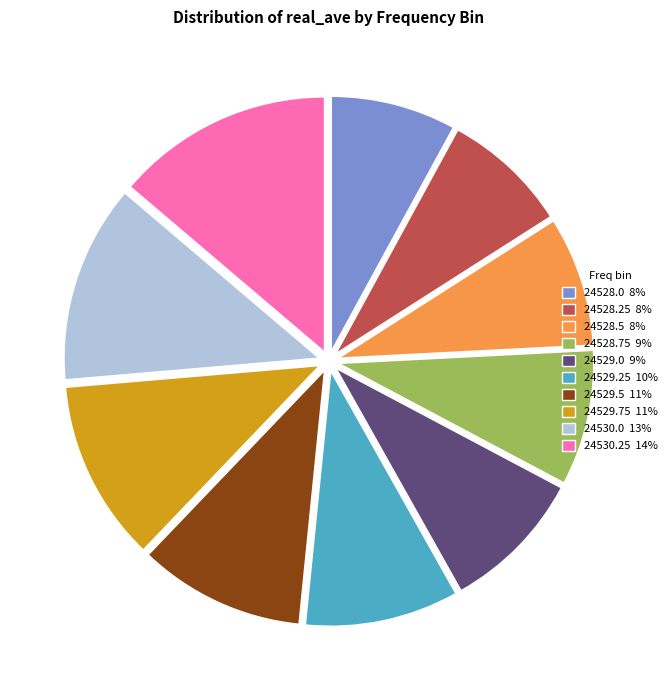

Is there any slice that represents more than half of the pie?

No